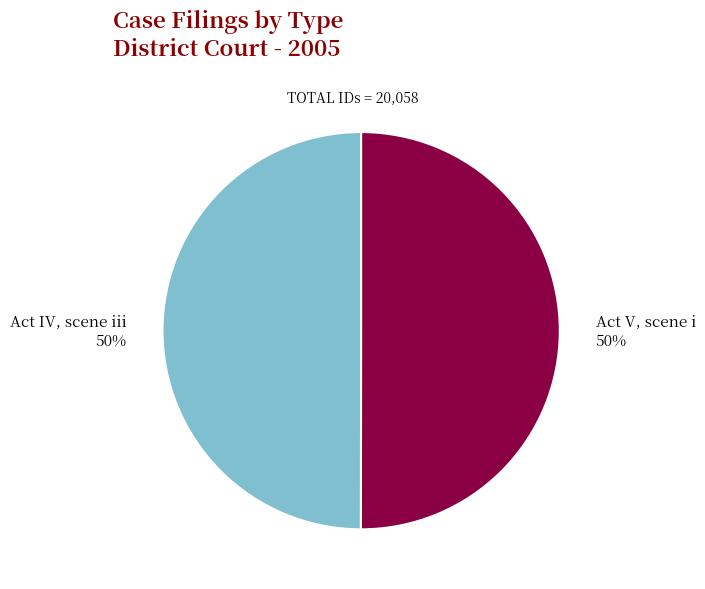

How many slices are in this pie chart?

2